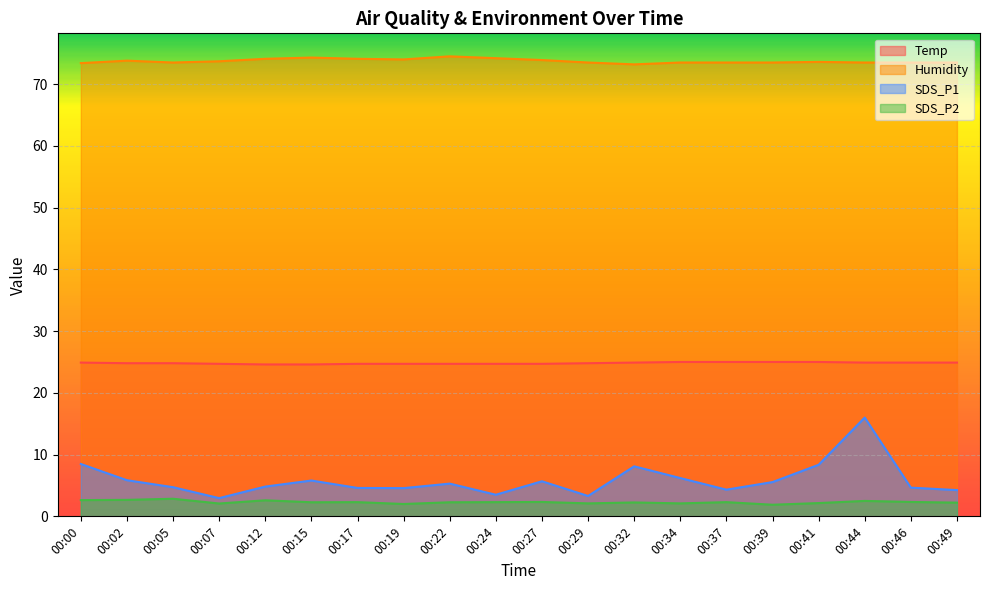

Reading left to right, list all the values displayed in this chart.

Temp: 24.9	24.8	24.8	24.7	24.6	24.6	24.7	24.7	24.7	24.7	24.7	24.8	24.9	25.0	25.0	25.0	25.0	24.9	24.9	24.9
Humidity: 73.4	73.8	73.5	73.7	74.1	74.3	74.1	74.0	74.5	74.2	73.9	73.5	73.2	73.5	73.5	73.5	73.6	73.5	73.5	73.5
SDS_P1: 8.5	5.8	4.7	3.0	4.8	5.8	4.6	4.6	5.3	3.5	5.7	3.3	8.1	6.2	4.3	5.5	8.3	16.0	4.7	4.2
SDS_P2: 2.6	2.7	2.9	2.1	2.6	2.3	2.3	2.0	2.3	2.3	2.3	2.1	2.2	2.1	2.3	1.9	2.1	2.5	2.3	2.2